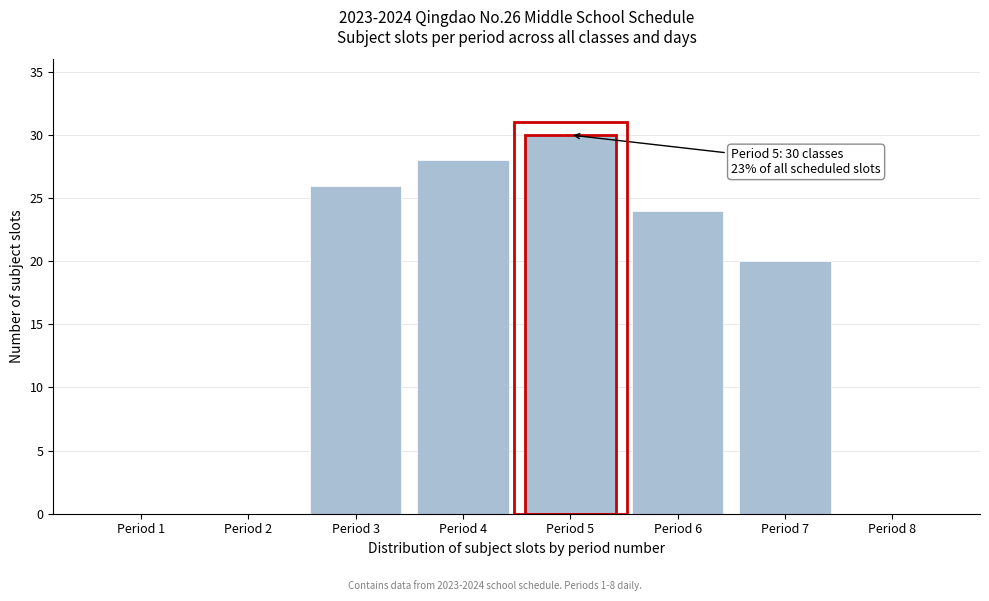

Reading left to right, transcribe all the data shown in this chart.

Period 1=0	Period 2=0	Period 3=26	Period 4=28	Period 5=30	Period 6=24	Period 7=20	Period 8=0